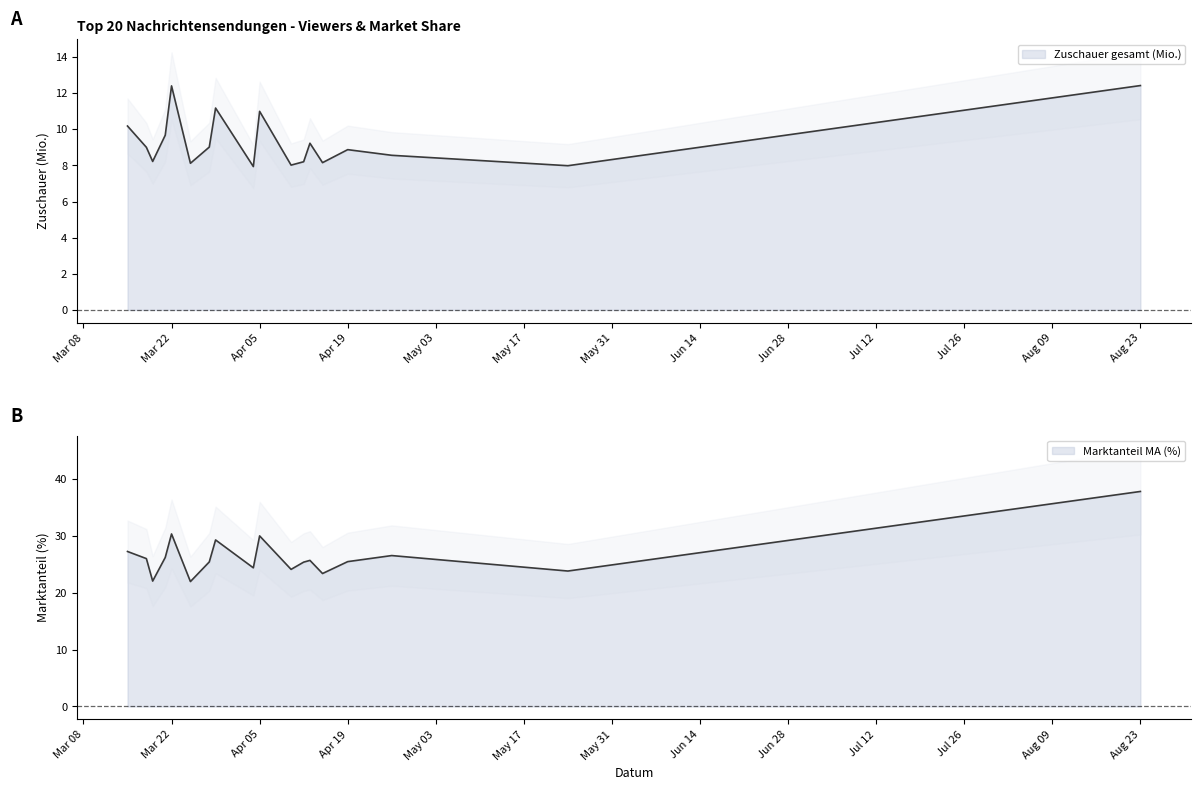

Is it true that Marktanteil MA (%) equals 14.0 at Aug 23?

False